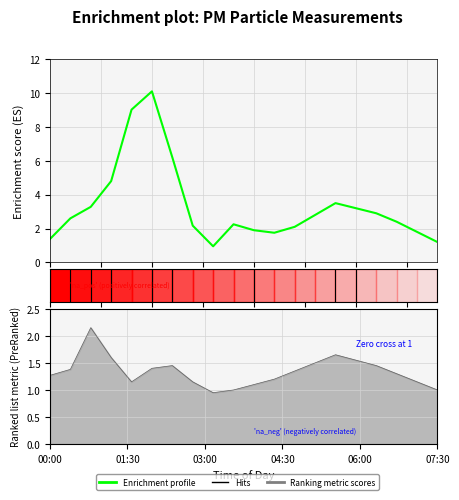

Where does the P2 series first go above 1?

00:00